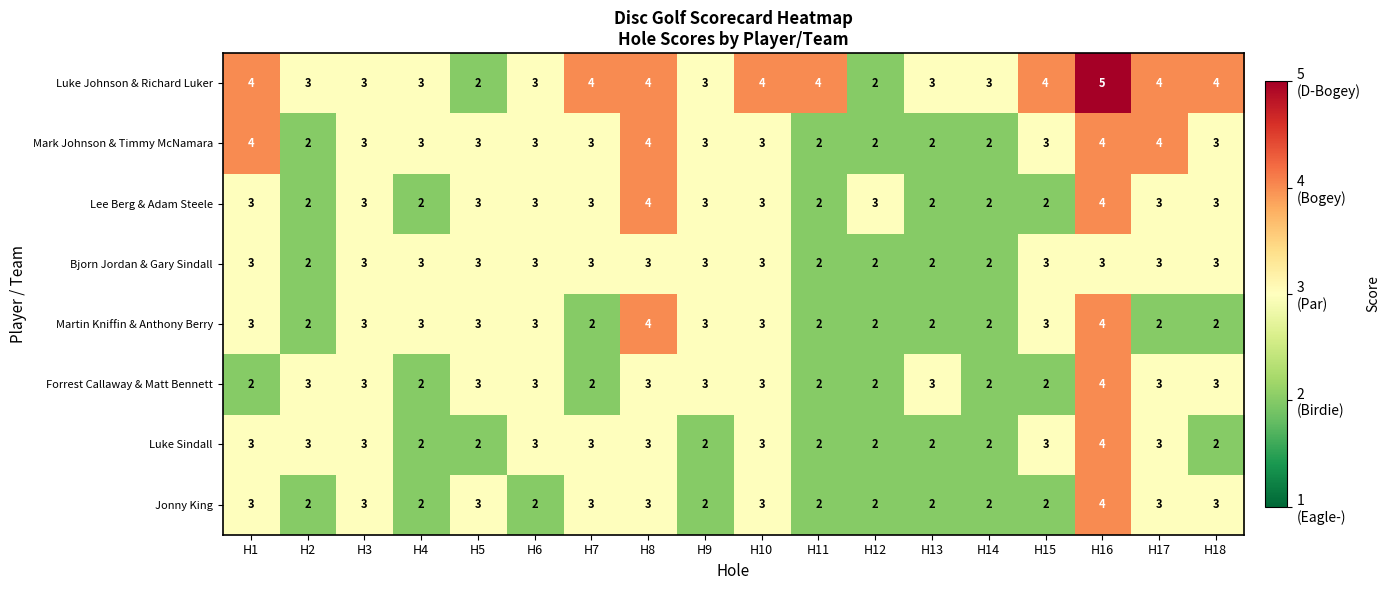

What is the total value across all series at H2?

19